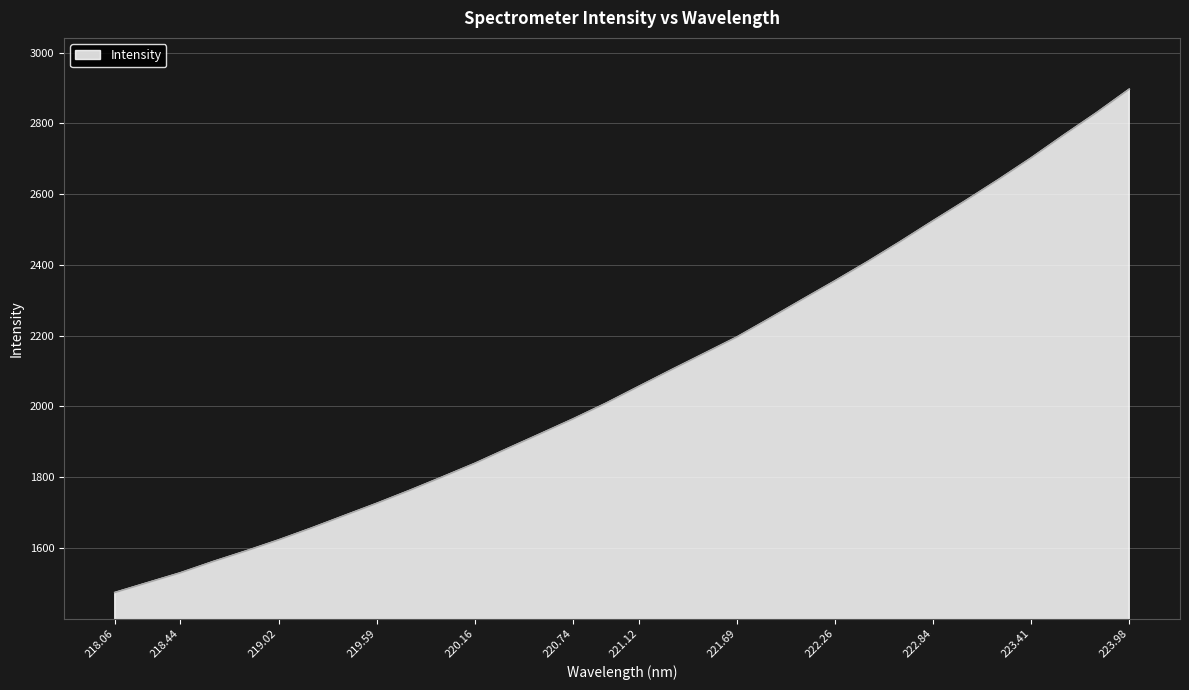

What is the maximum value shown in the chart?

2897.1